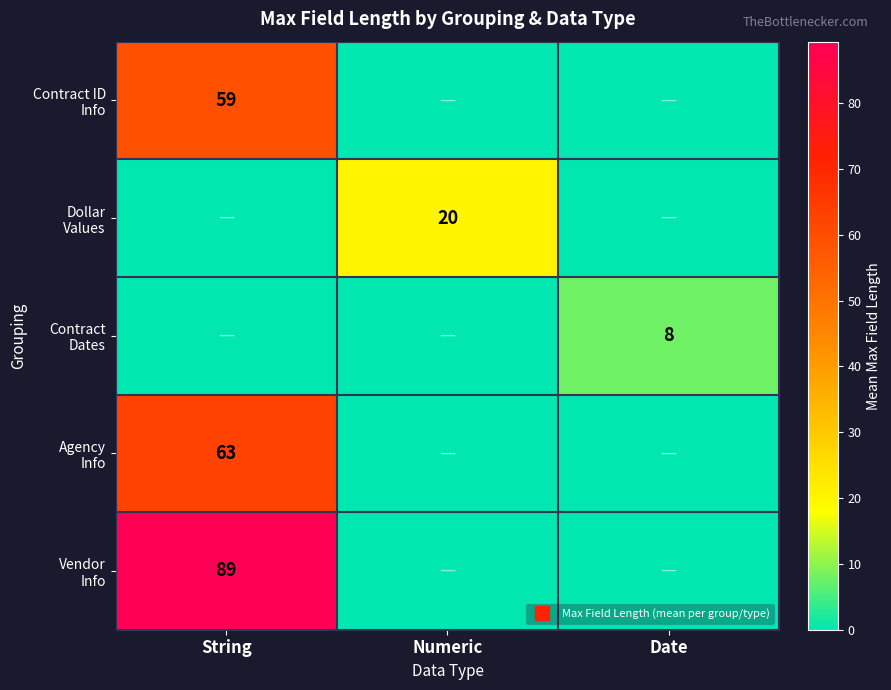

The Contract Dates series shows 5.5 at String. True or false?

False